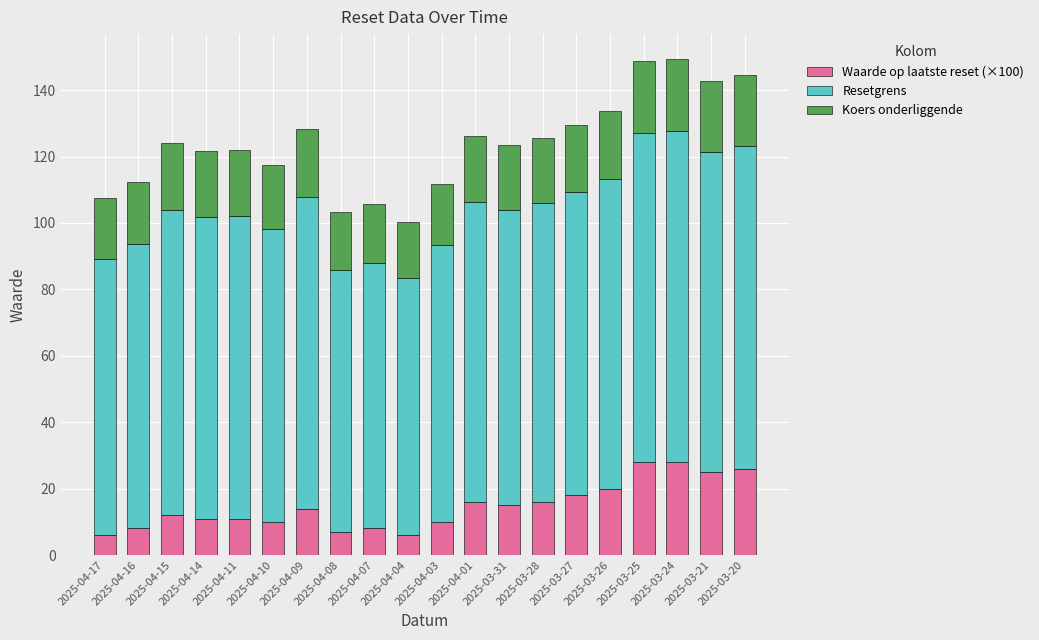

Count the number of categories in the chart.

20